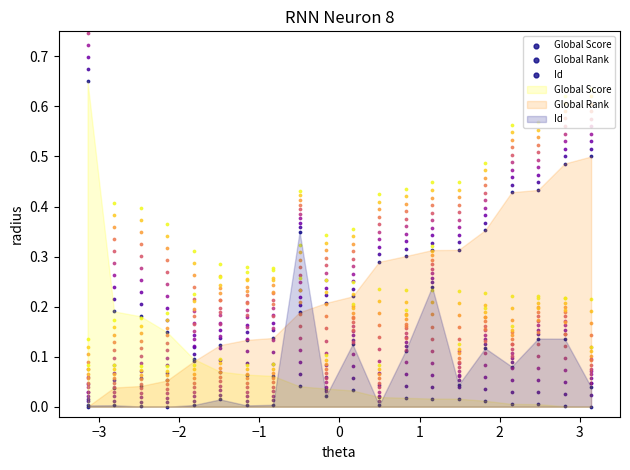

Which series has the largest Y range (max minus min)?

Global Score